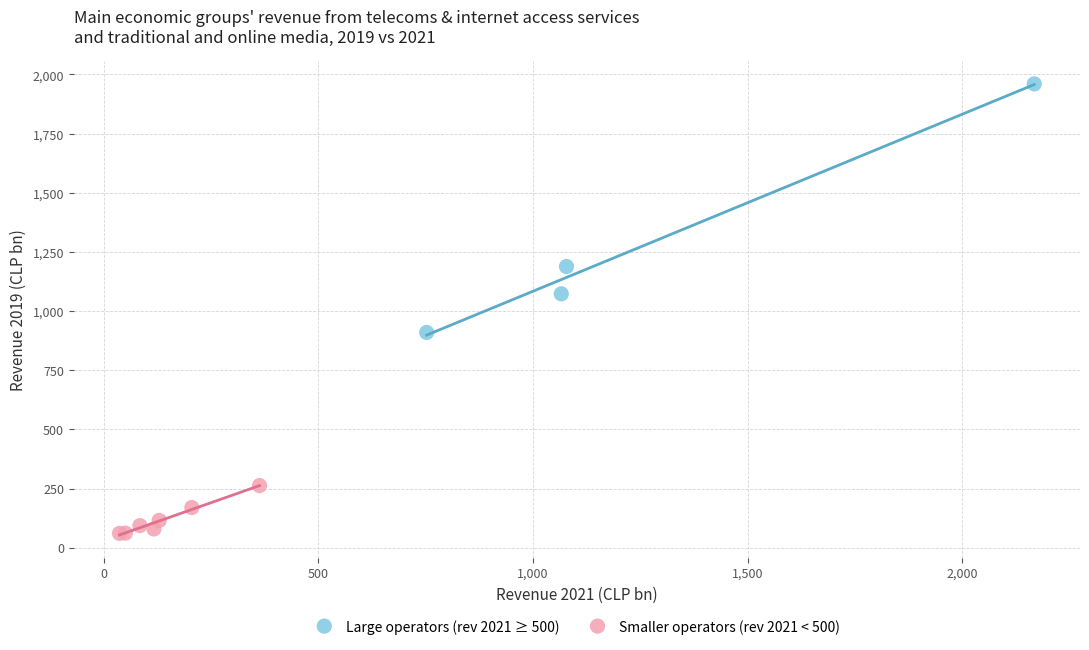

Which series has the widest spread of Y values?

Large operators (rev 2021 ≥ 500)